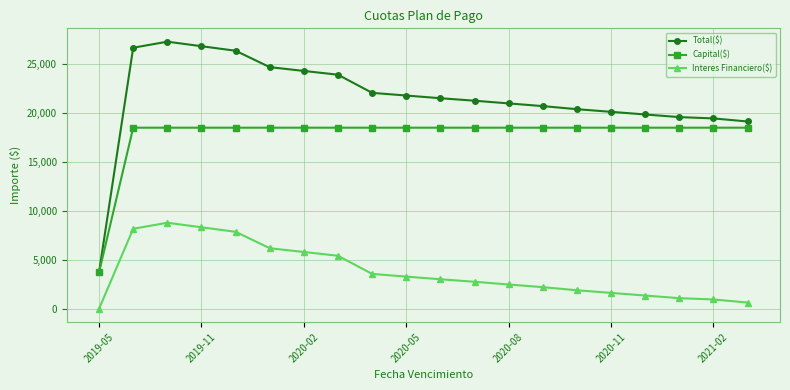

What is the difference between the maximum and minimum values in the Total($) series?

23566.1